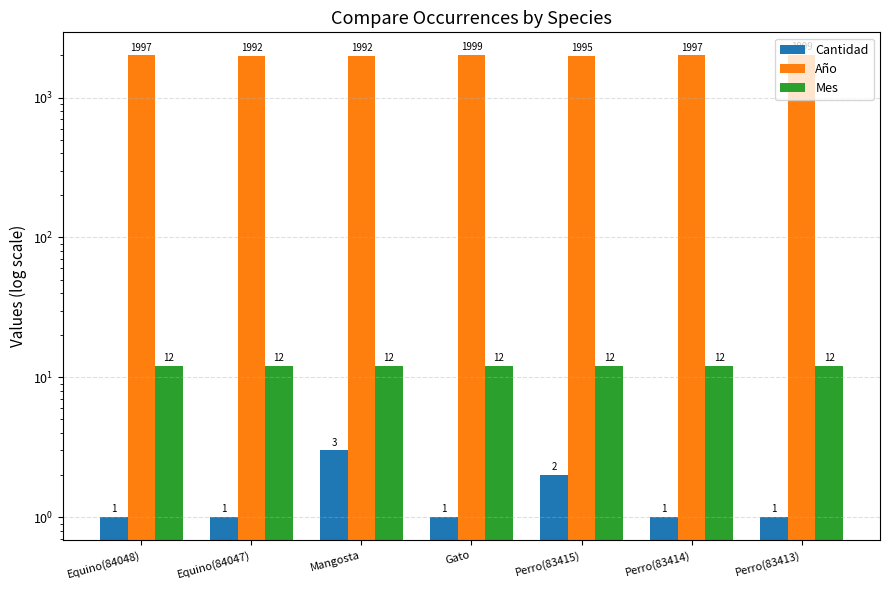

What is the sum of the Cantidad values at Mangosta and Perro(83415)?

5